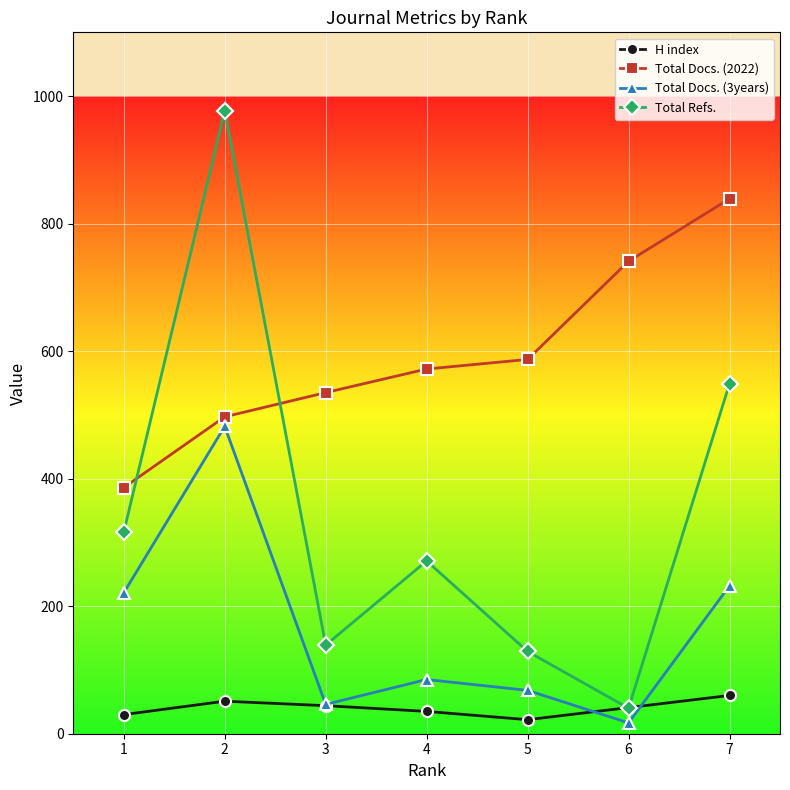

At which label is Total Docs. (3years) closest to 249?

7